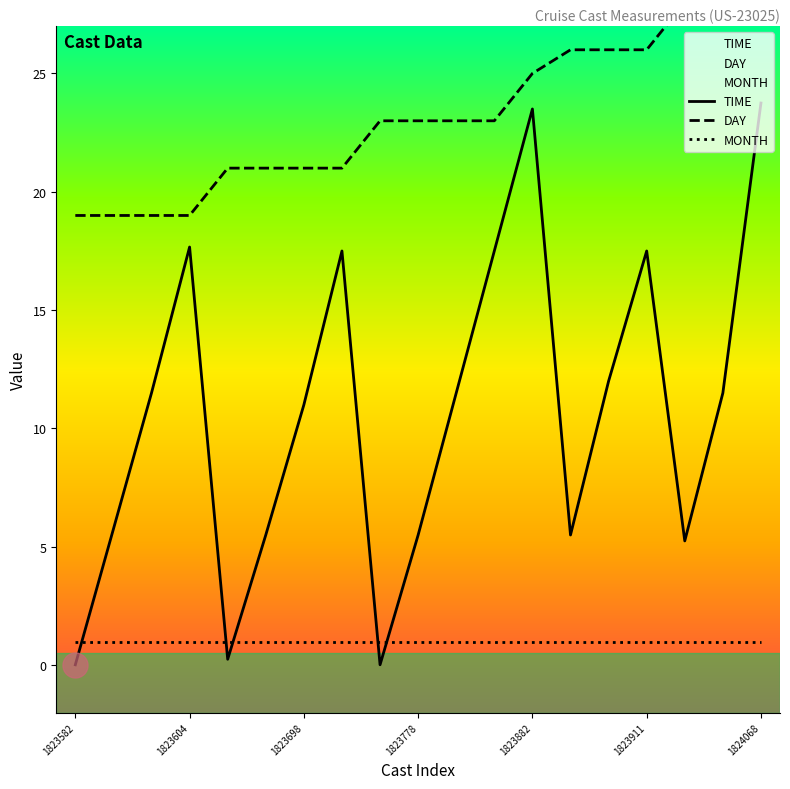

What is the maximum value for TIME?

23.8